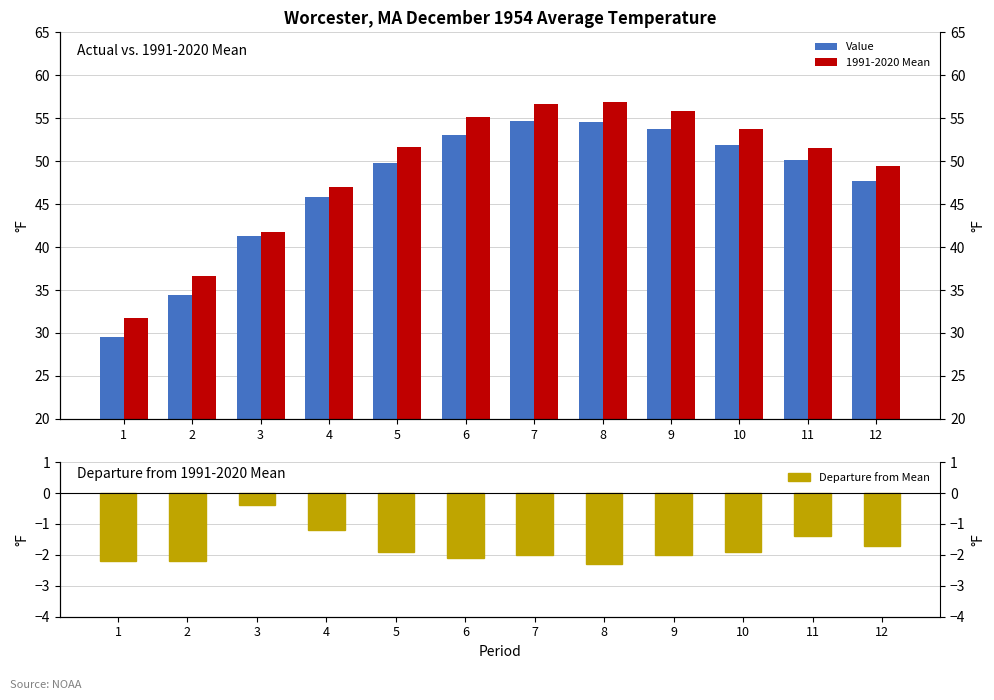

At which label does Departure first exceed -1?

3